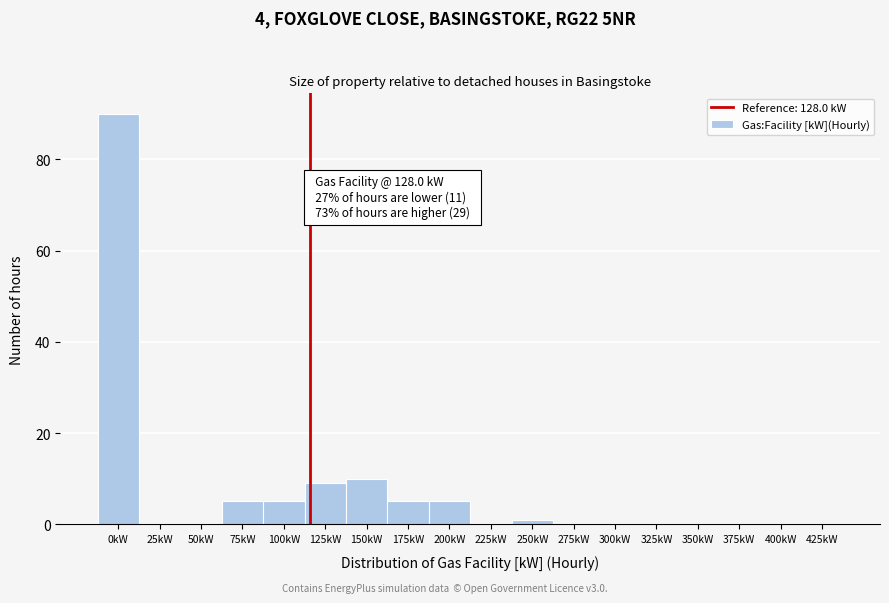

Reading left to right, extract all data points from this chart.

0kW=90	25kW=0	50kW=0	75kW=5	100kW=5	125kW=9	150kW=10	175kW=5	200kW=5	225kW=0	250kW=1	275kW=0	300kW=0	325kW=0	350kW=0	375kW=0	400kW=0	425kW=0